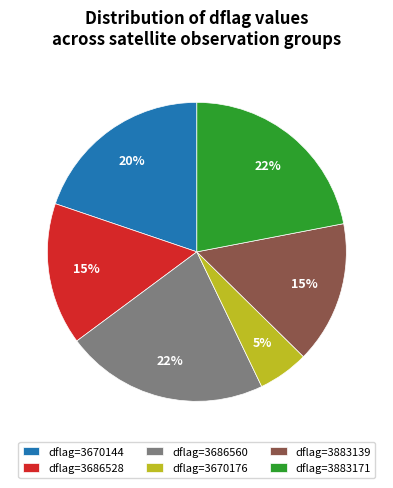

Which has a higher value, dflag=3883171 or dflag=3883139?

dflag=3883171